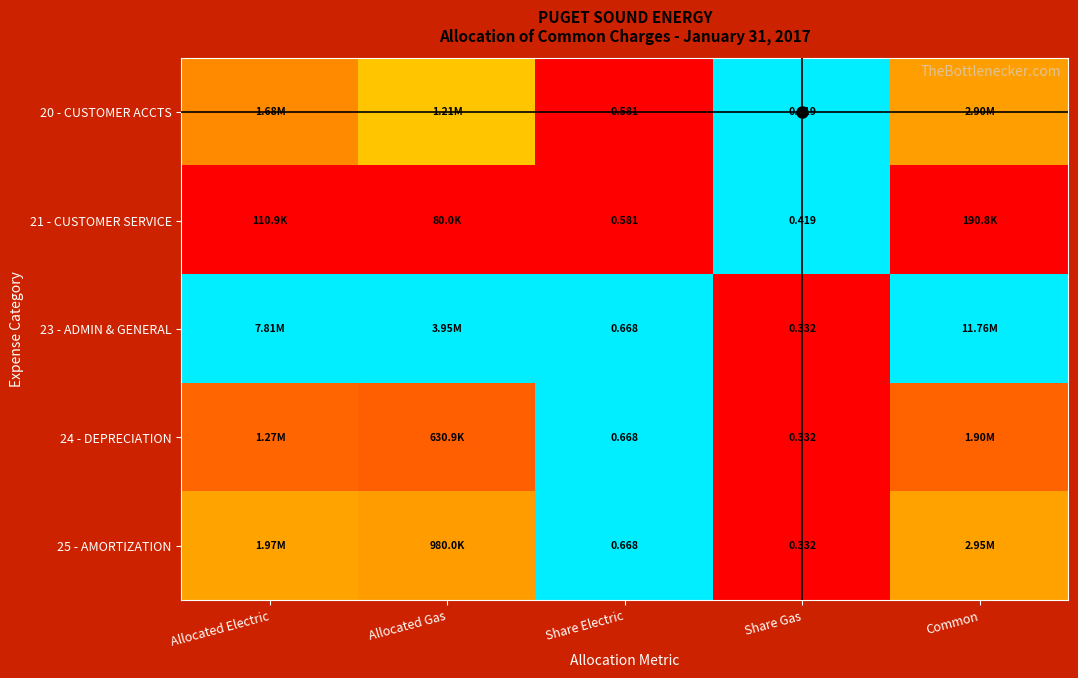

Which series has the largest total across all categories?

23 - ADMIN & GENERAL